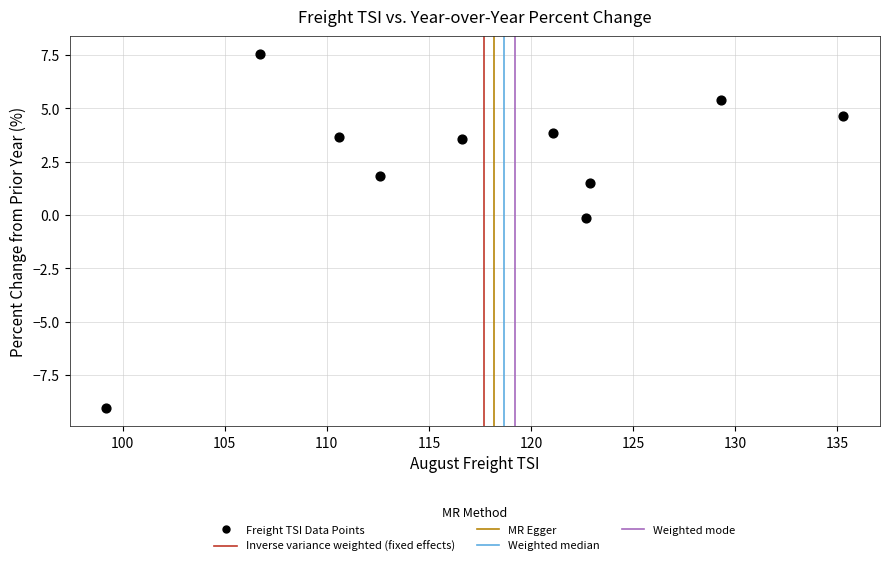

What is the range of X values (max minus min)?

36.1